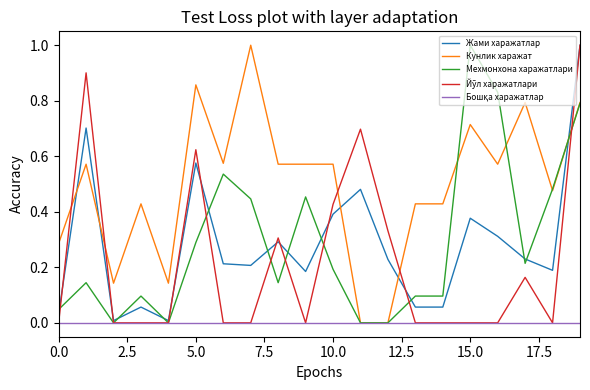

Which series has the largest total across all categories?

Кунлик харажат